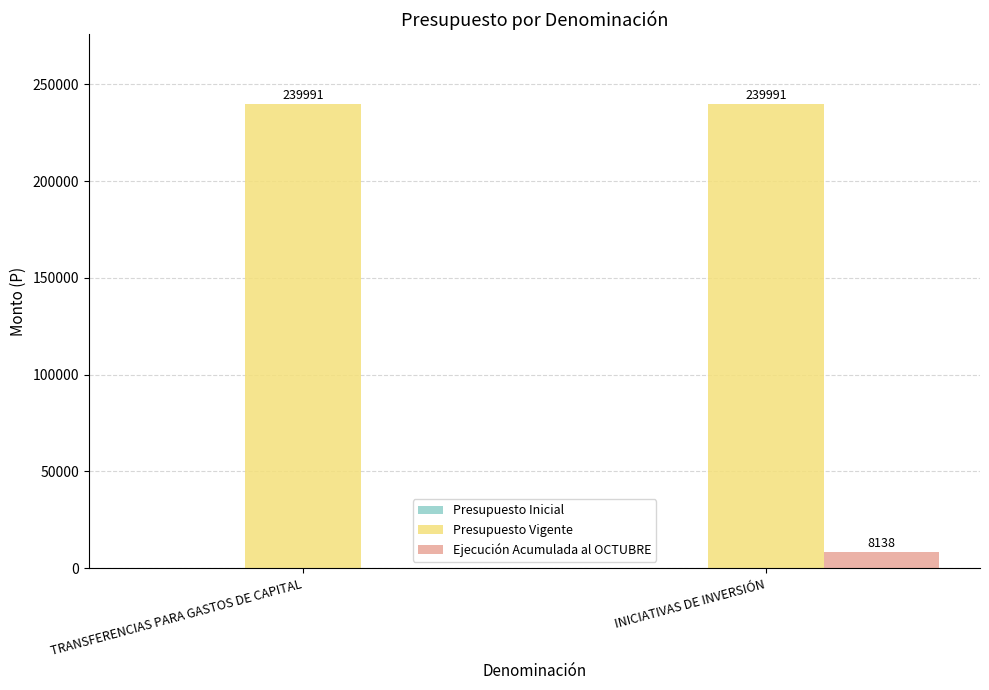

What is the sum of the Ejecución Acumulada al OCTUBRE values at TRANSFERENCIAS PARA GASTOS DE CAPITAL and INICIATIVAS DE INVERSIÓN?

8138